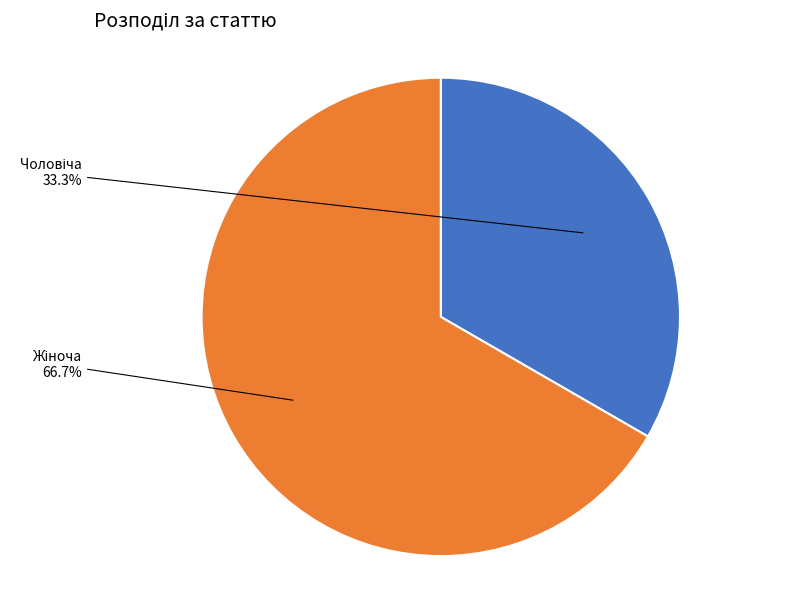

Is there any slice that represents more than half of the pie?

Yes